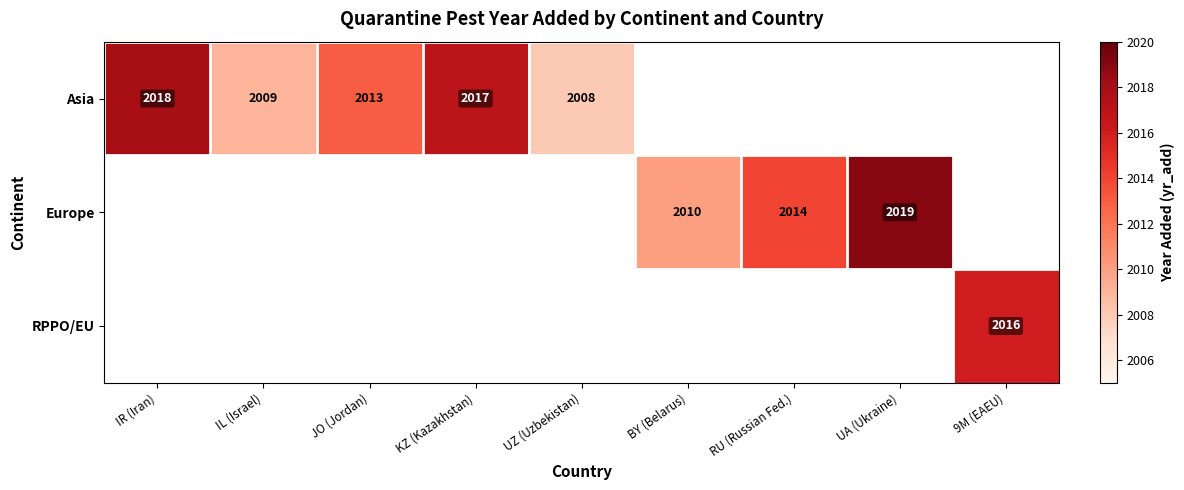

Count the number of categories in the chart.

9